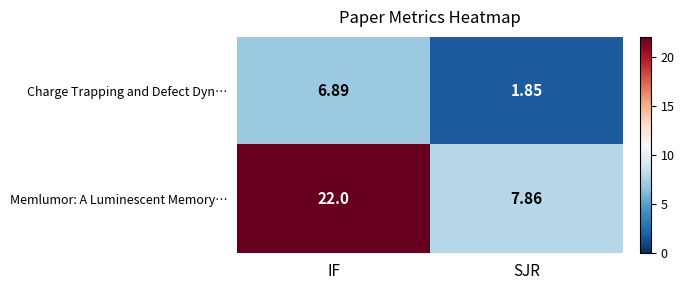

At IF, list the series in order from smallest to largest.

Charge Trapping and Defect Dyn…, Memlumor: A Luminescent Memory…